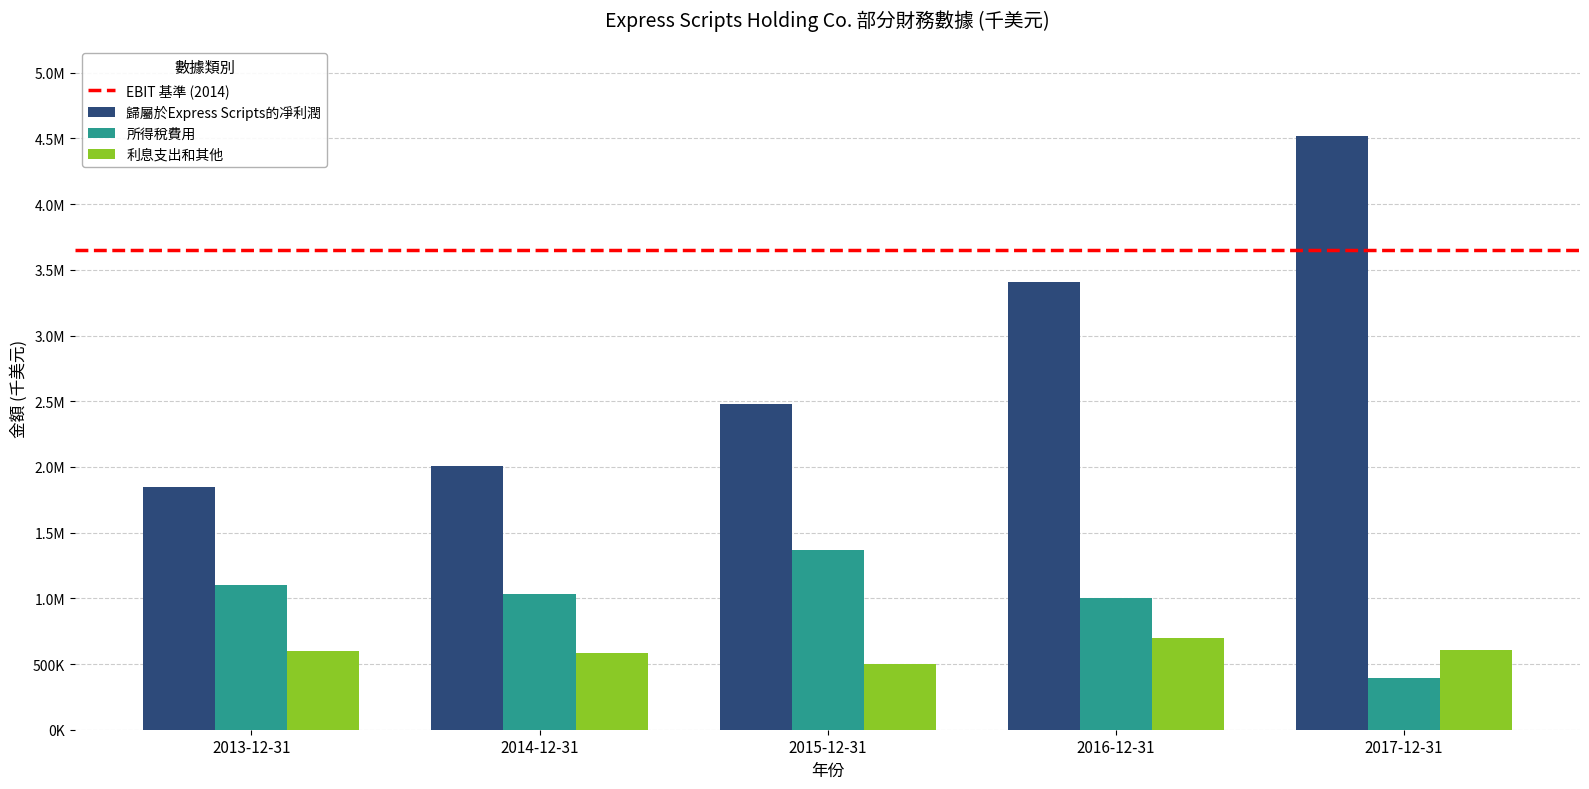

List the labels in order of 歸屬於Express Scripts的凈利潤 value, smallest first.

2013-12-31, 2014-12-31, 2015-12-31, 2016-12-31, 2017-12-31